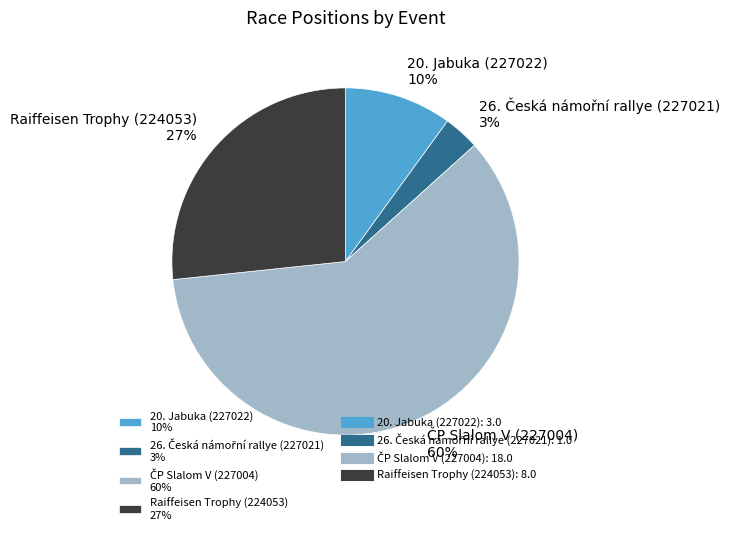

How many slices are in this pie chart?

4